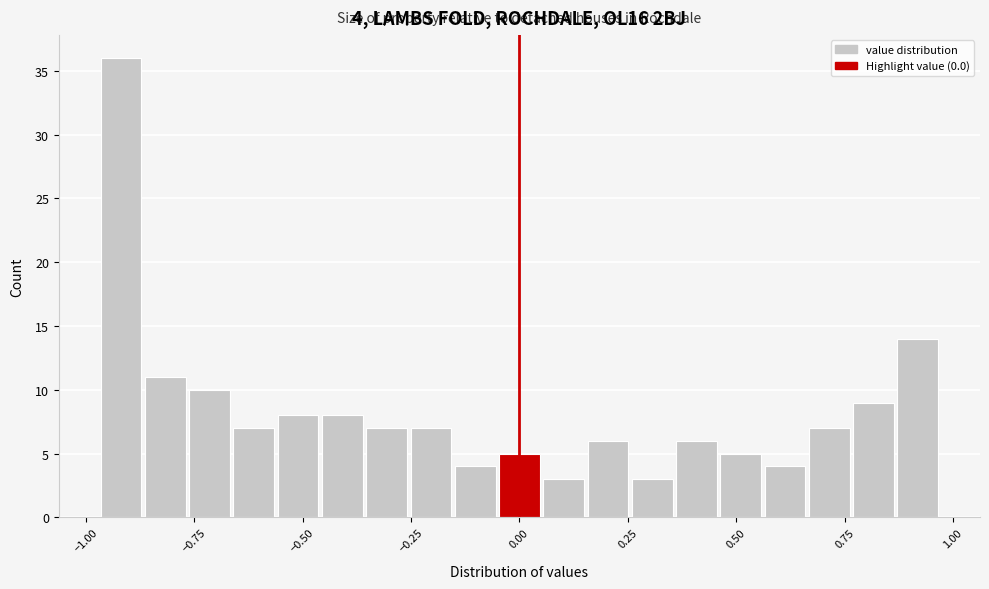

Read against the x-axis, roughly where is the centre of the tallest bar?

-0.90